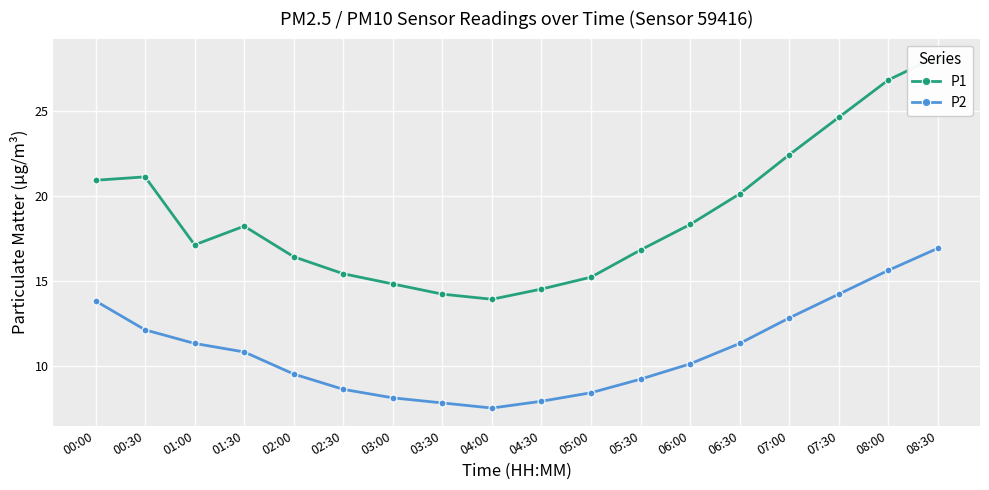

Read the P2 value at 02:30.

8.6